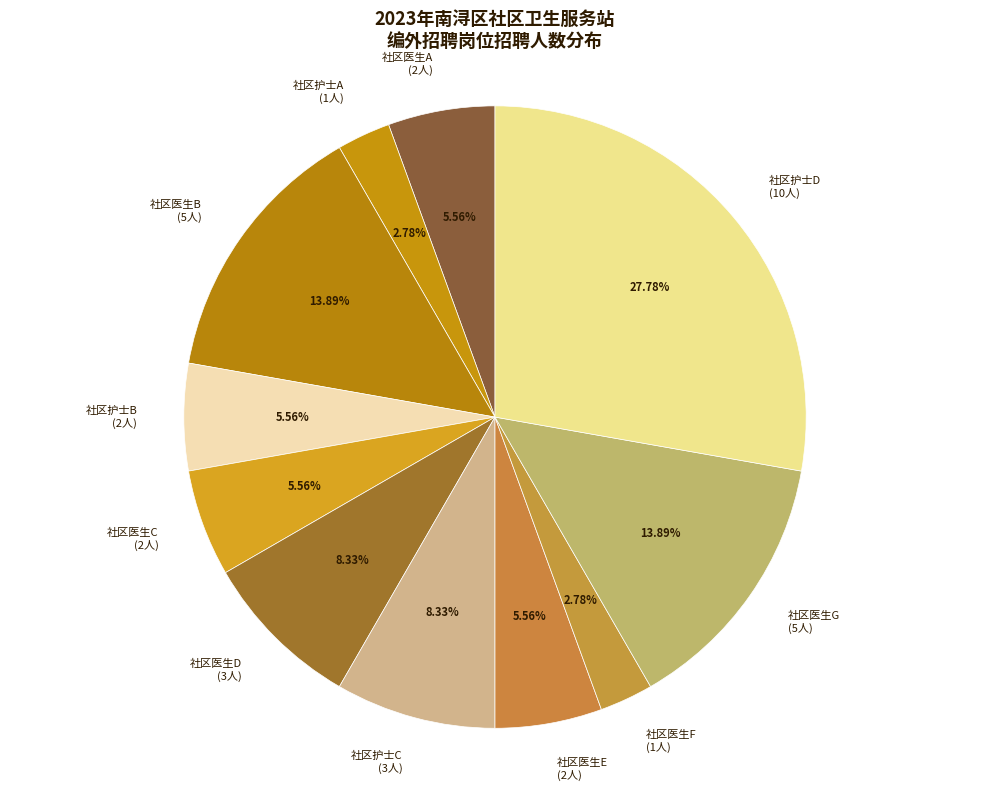

To the nearest percent, what percentage of the pie is 社区医生E?

6%